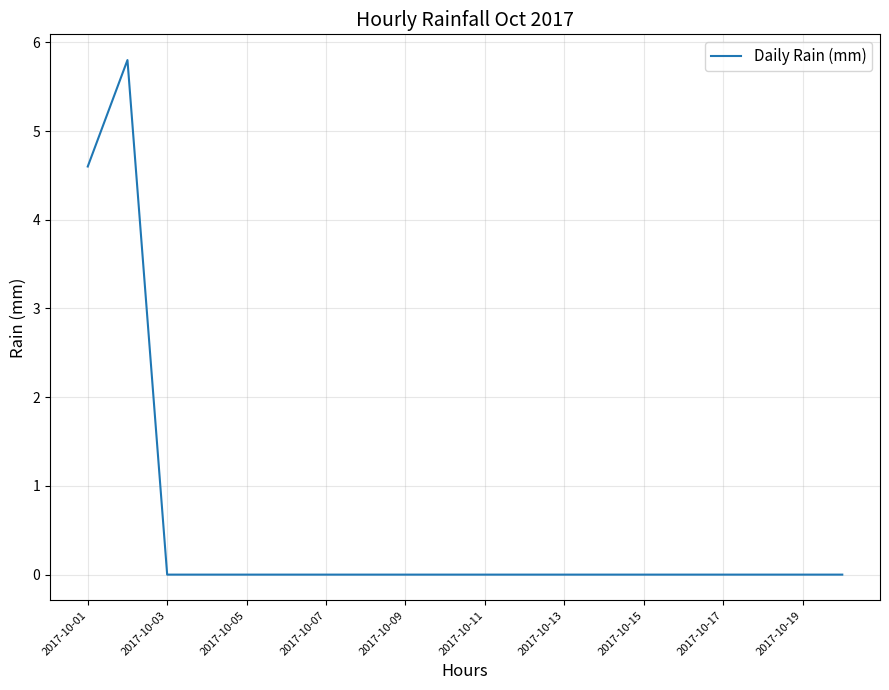

Reading right to left, extract all data points from this chart.

0.0	0.0	0.0	0.0	0.0	0.0	0.0	0.0	0.0	0.0	0.0	0.0	0.0	0.0	0.0	0.0	0.0	0.0	5.8	4.6